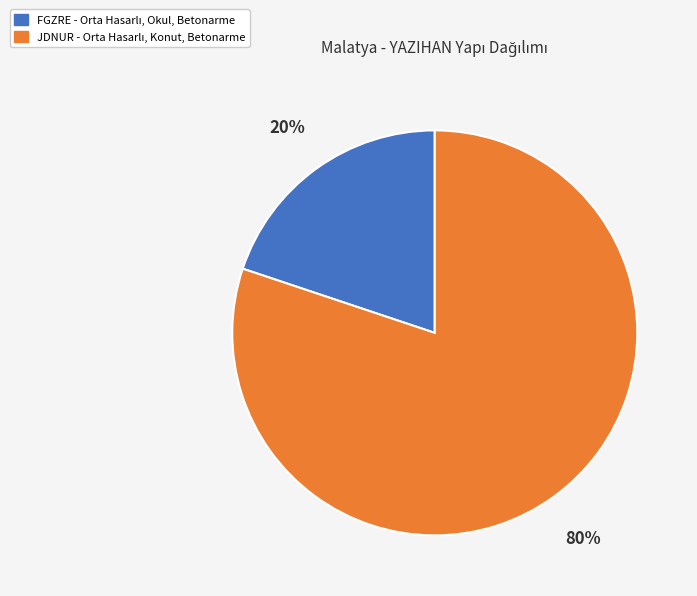

To the nearest percent, what is the average slice percentage?

50%